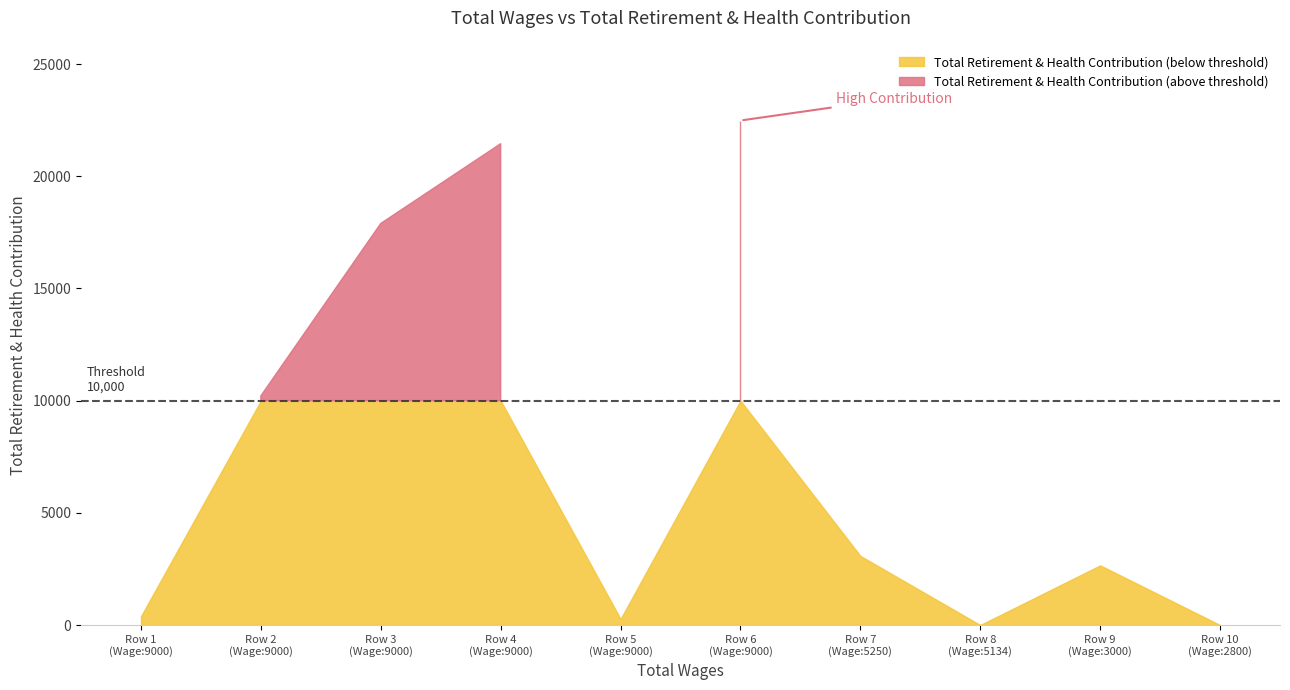

Reading right to left, what are all the values shown in this chart?

0=0	2659=2659	0=0	3081=3081	22487=22487	270=270	21454=21454	17899=17899	10216=10216	390=390